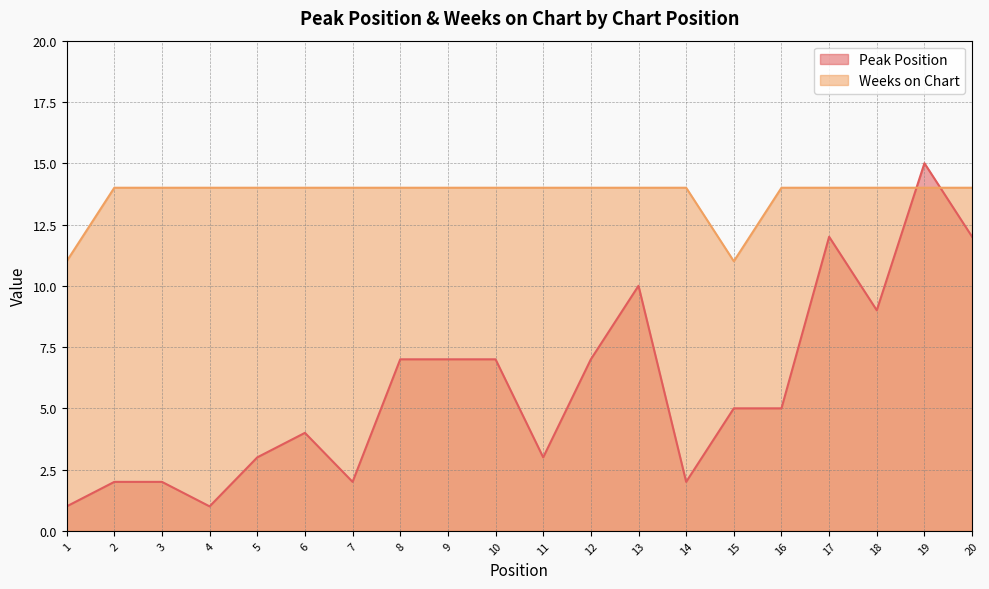

At how many categories does at least one series exceed 8?

20